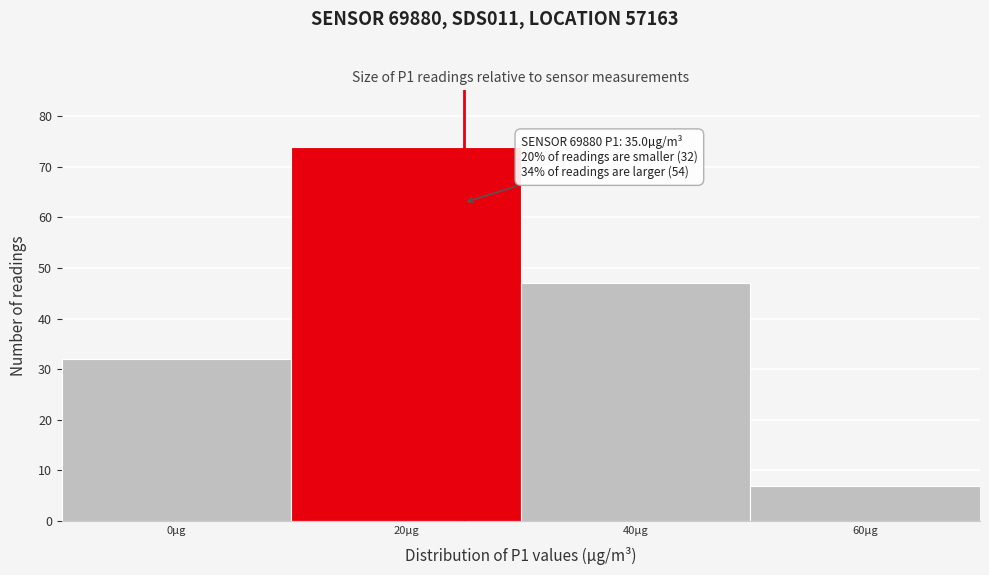

Reading right to left, what are all the values shown in this chart?

7	47	74	32